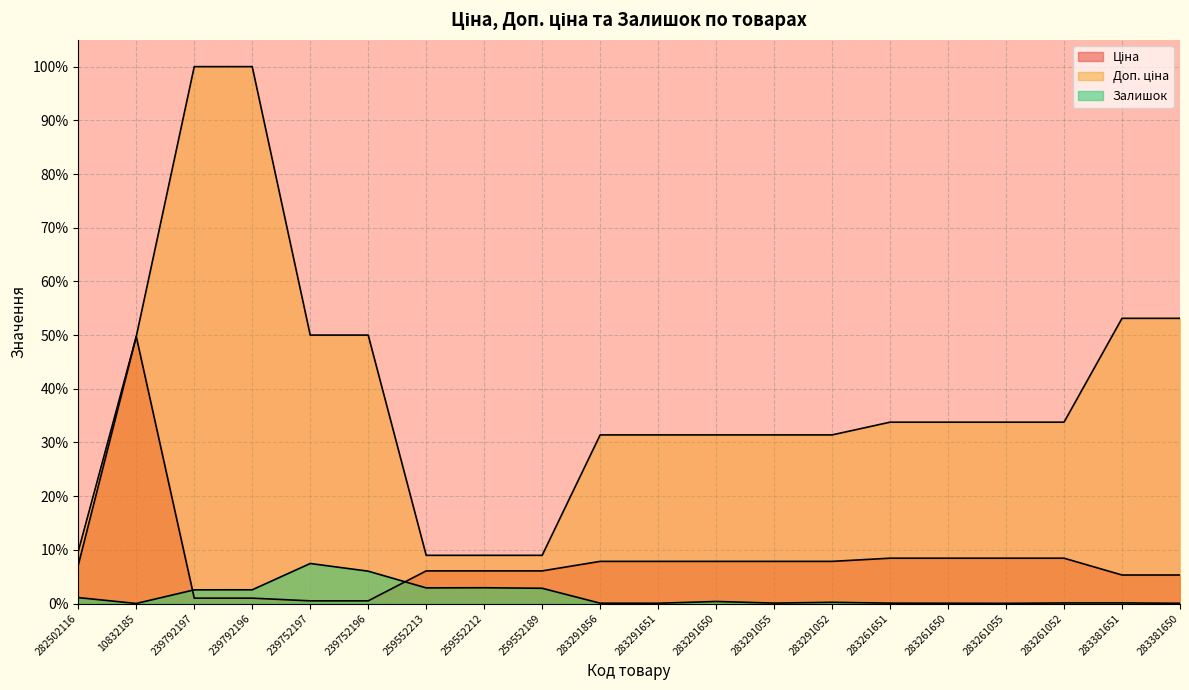

Reading right to left, extract all data points from this chart.

Ціна: 5.3	5.3	8.4	8.4	8.4	8.4	7.9	7.9	7.9	7.9	7.9	6.1	6.1	6.1	0.5	0.5	1.0	1.0	49.7	7.2
Доп. ціна: 53.1	53.1	33.8	33.8	33.8	33.8	31.4	31.4	31.4	31.4	31.4	9.0	9.0	9.0	50.0	50.0	100.0	100.0	49.7	9.7
Залишок: 0.0	0.1	0.1	0.0	0.1	0.1	0.2	0.1	0.4	0.1	0.1	2.8	2.9	2.9	6.0	7.5	2.6	2.5	0.0	1.1